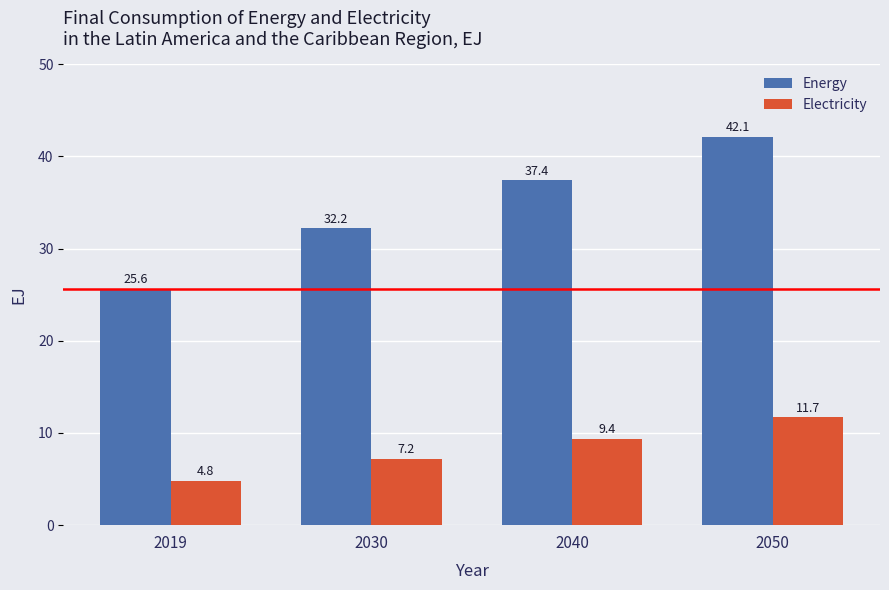

Rank the categories by Electricity value from highest to lowest.

2050, 2040, 2030, 2019